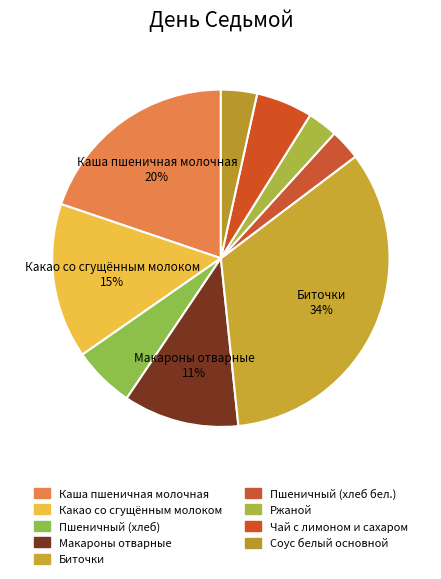

How much of the chart is everything except Соус белый основной?

96.5%